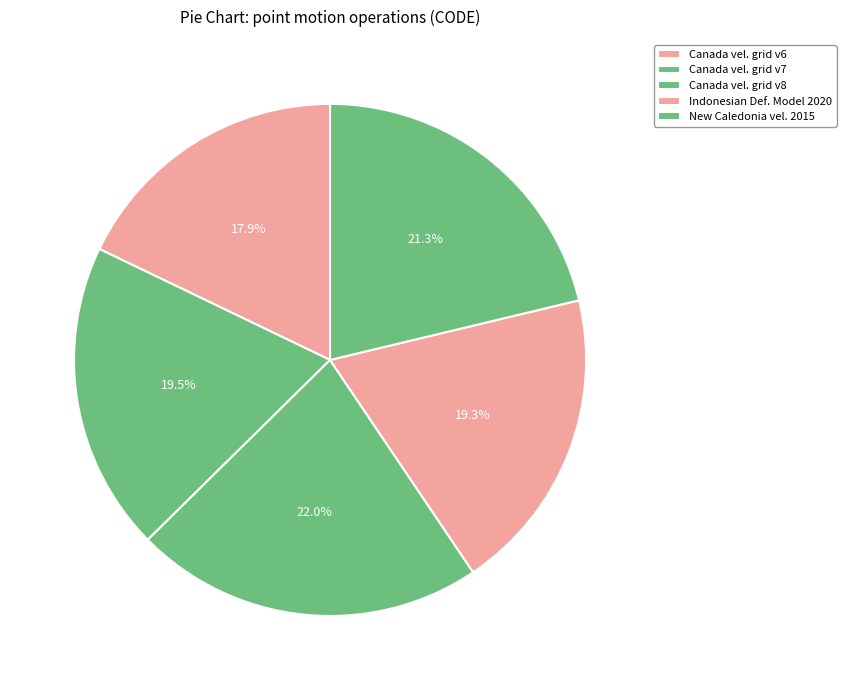

What is the smallest slice in the pie chart?

Canada vel. grid v6